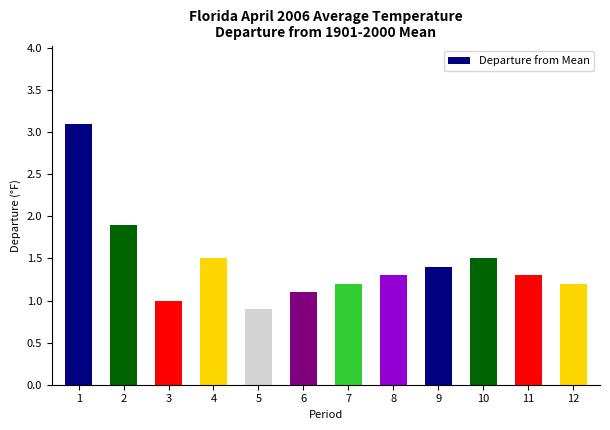

Are the bars horizontal?

No